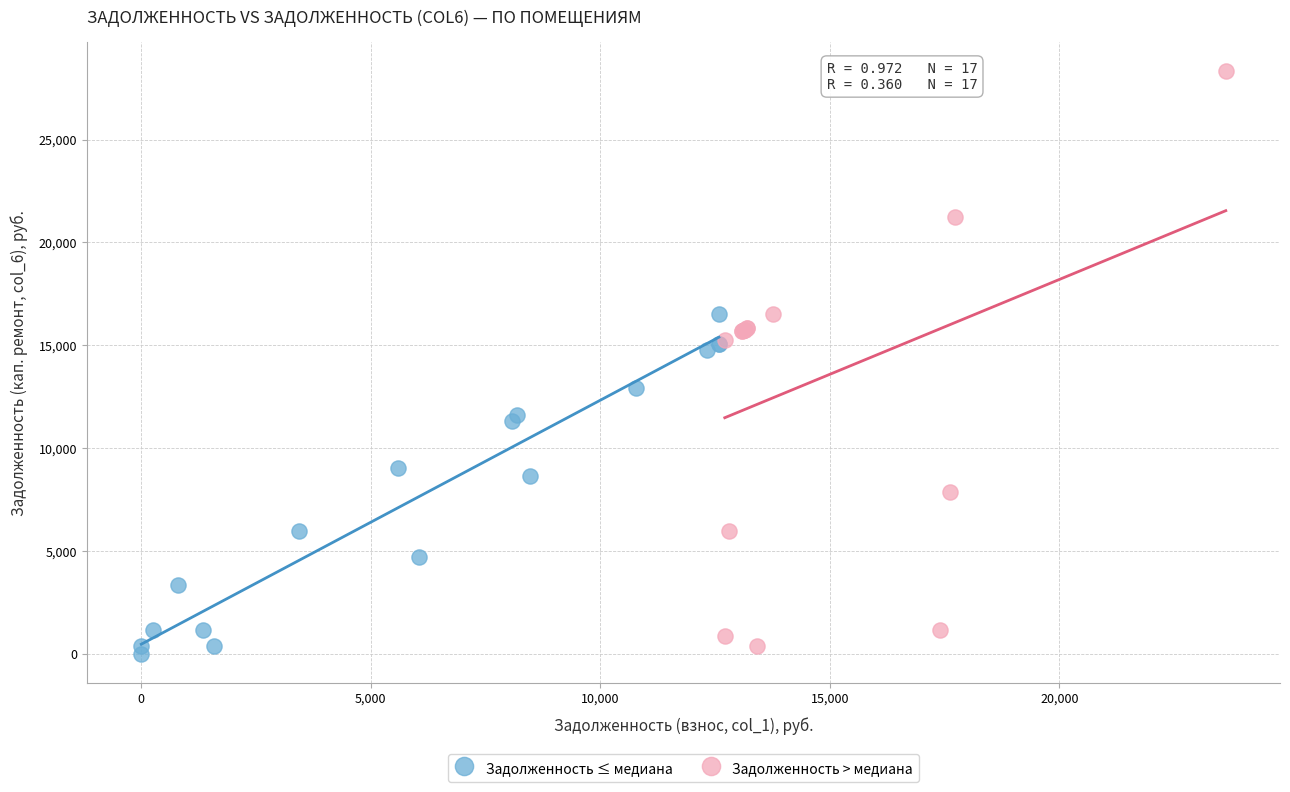

Which series reaches the maximum Y coordinate?

Задолженность > медиана